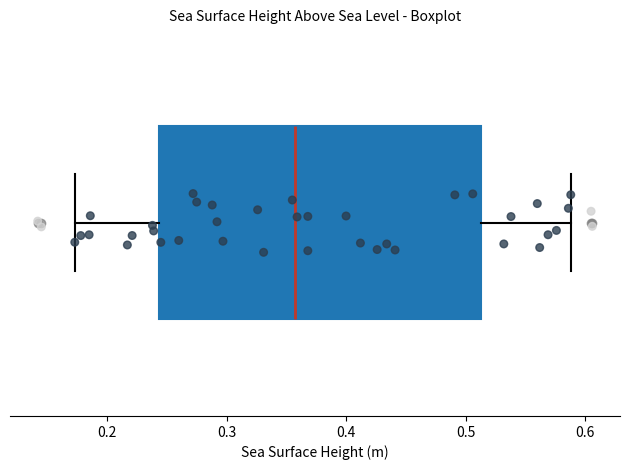

Read this box plot against the x-axis: the position of the median line, the range covered by the box, and the ends of both whiskers. The values are not printed on the chart, so give them approximately, as read against the axis.

median 0.36, box 0.24 to 0.51, whiskers 0.17 to 0.59